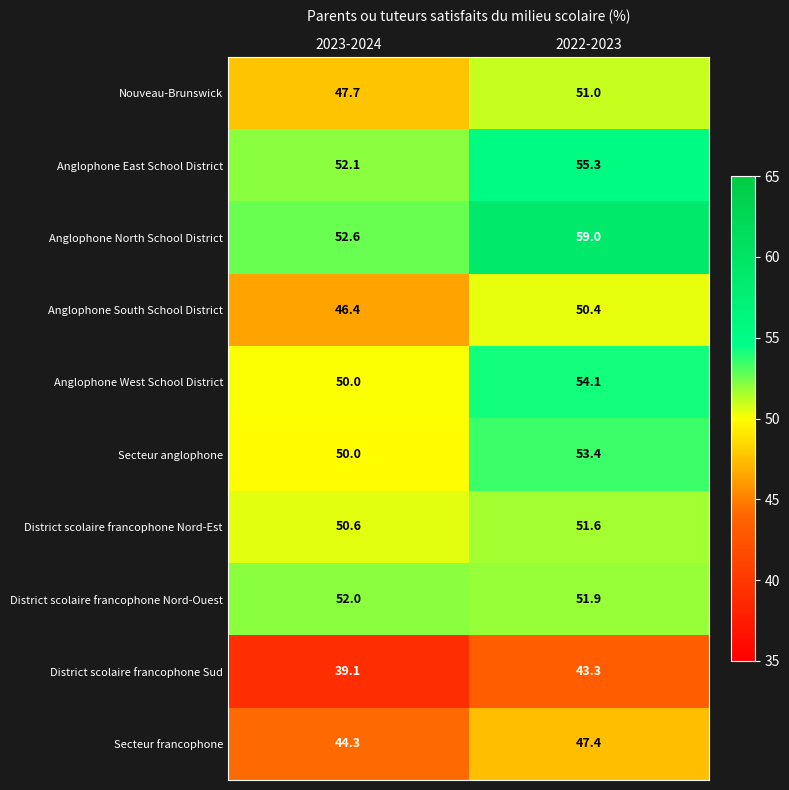

What is the lowest value of the Anglophone South School District series?

46.4